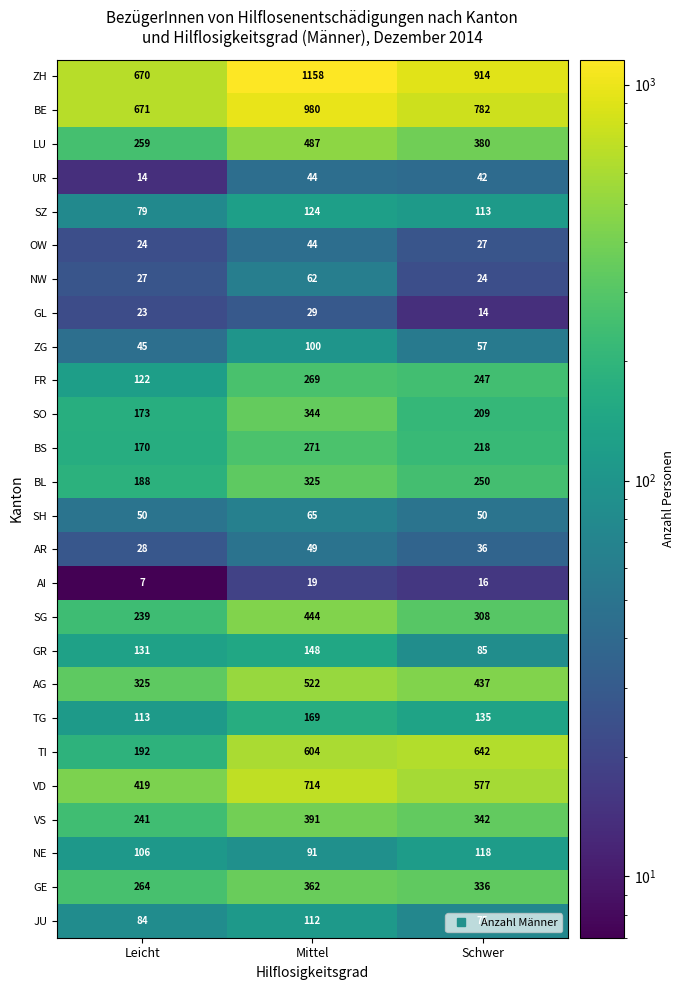

At which category does the chart reach its minimum across all series?

Leicht